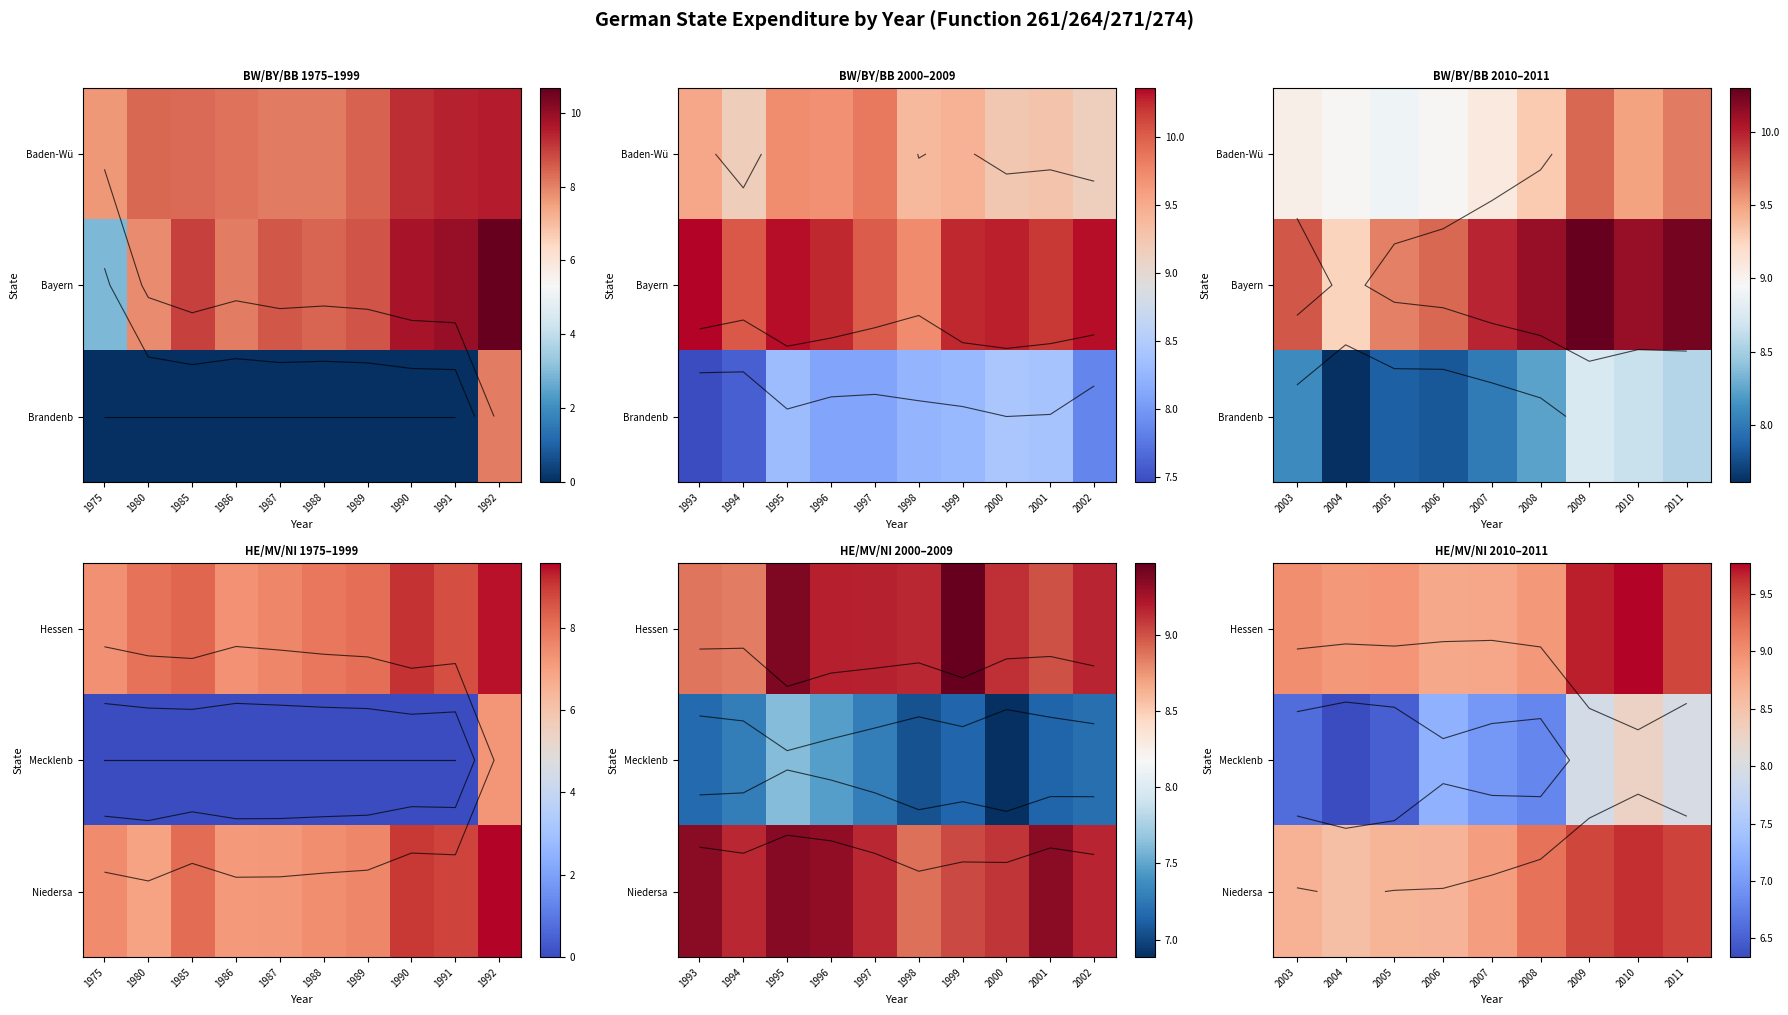

At which label does Mecklenb reach its minimum?

2004